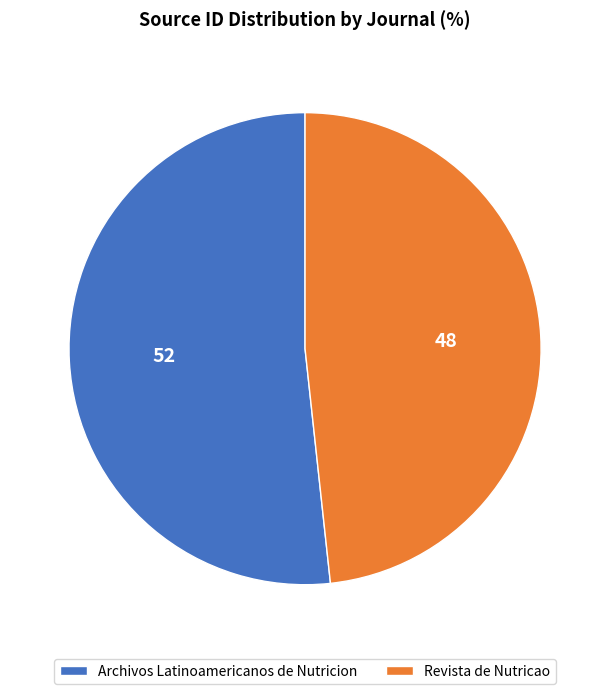

Rank the categories by value from highest to lowest.

Archivos Latinoamericanos de Nutricion, Revista de Nutricao